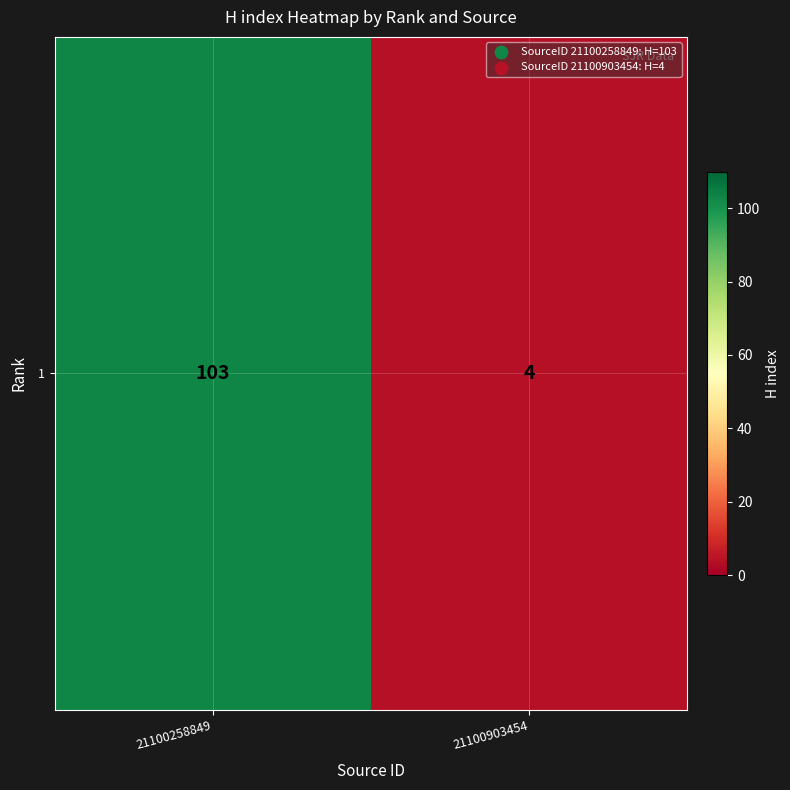

What is the sum of all values?

107